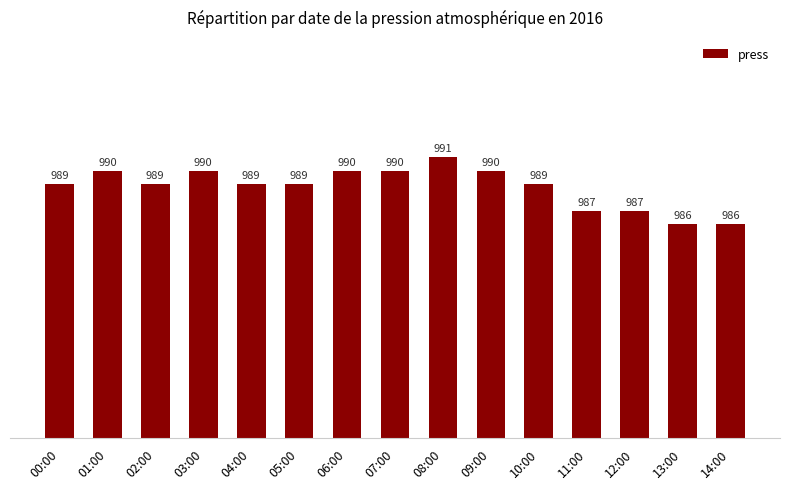

What is the maximum value shown in the chart?

991